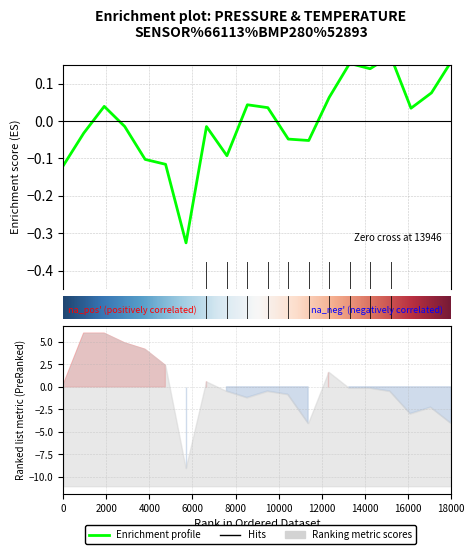

How many values are below 0?

10